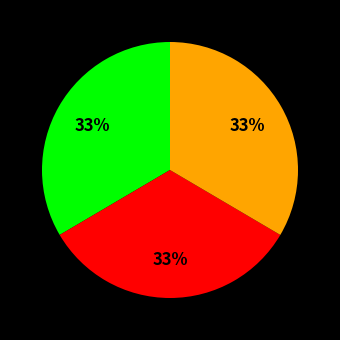

To the nearest percent, what is the average slice percentage?

33%